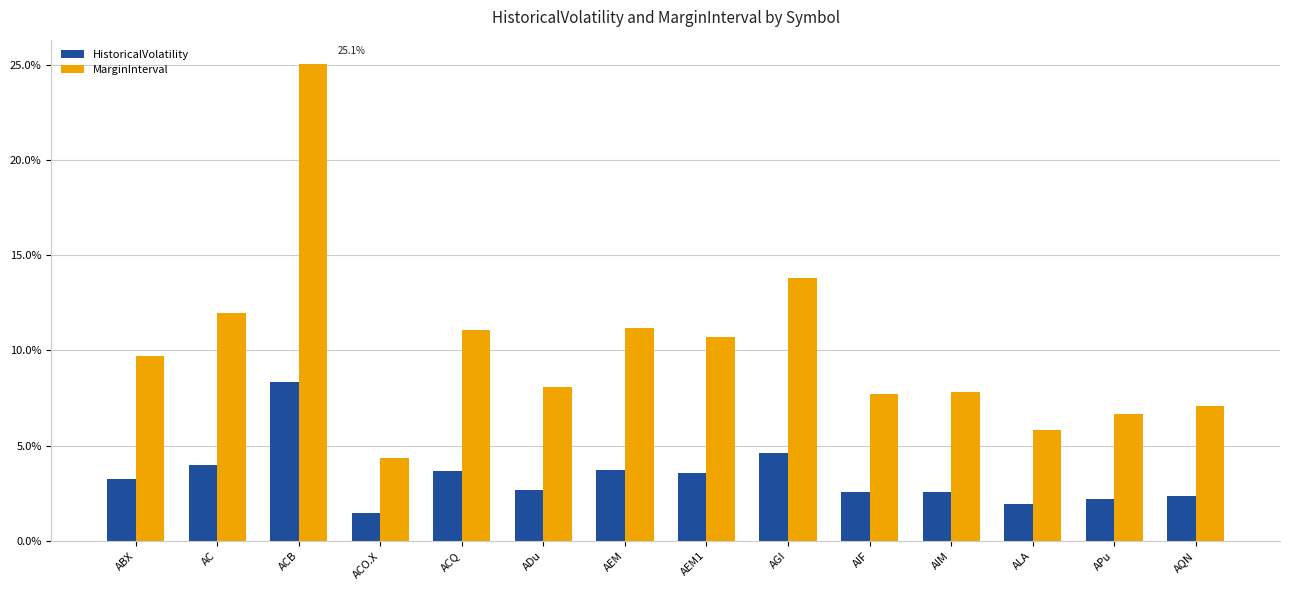

What is the difference between the MarginInterval values at ACQ and AC?

0.9